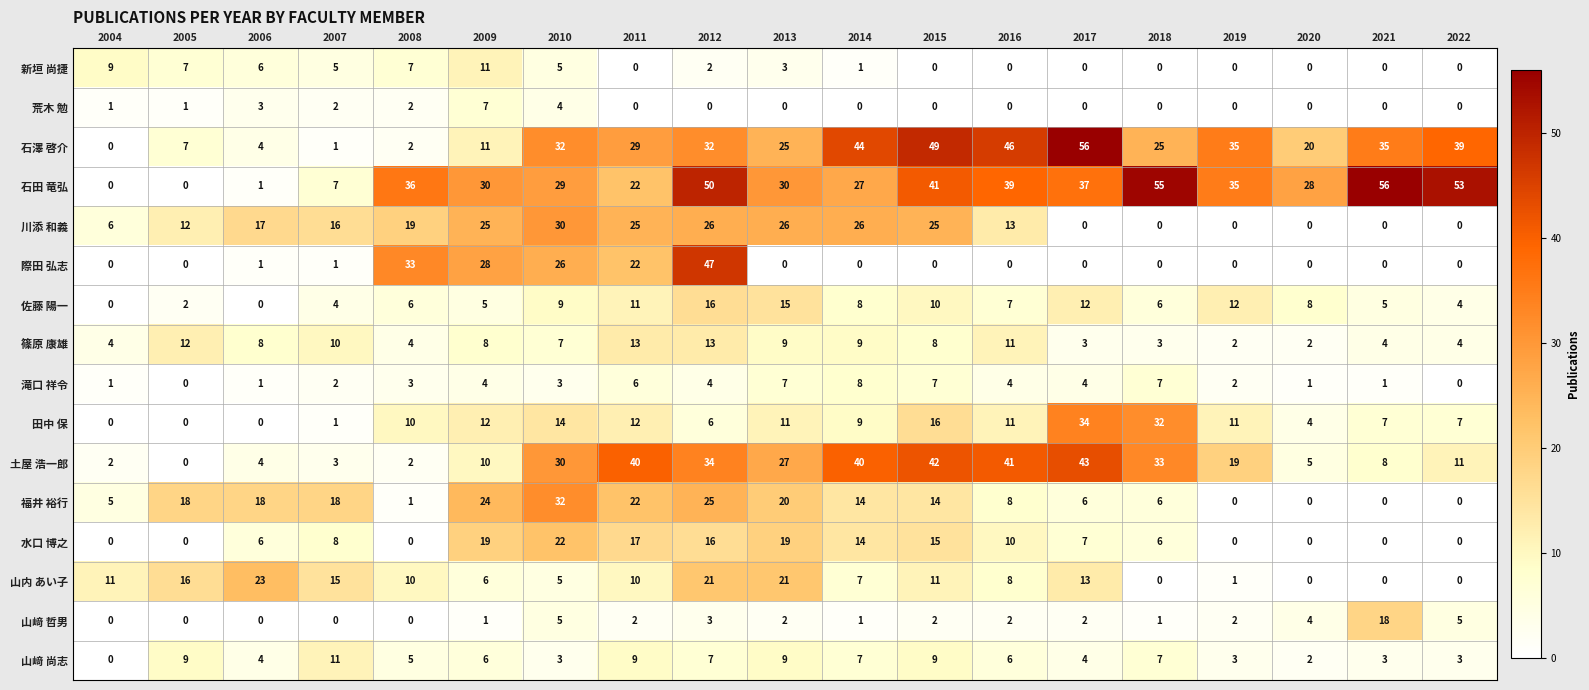

At which label is 際田 弘志 closest to 23?

2011